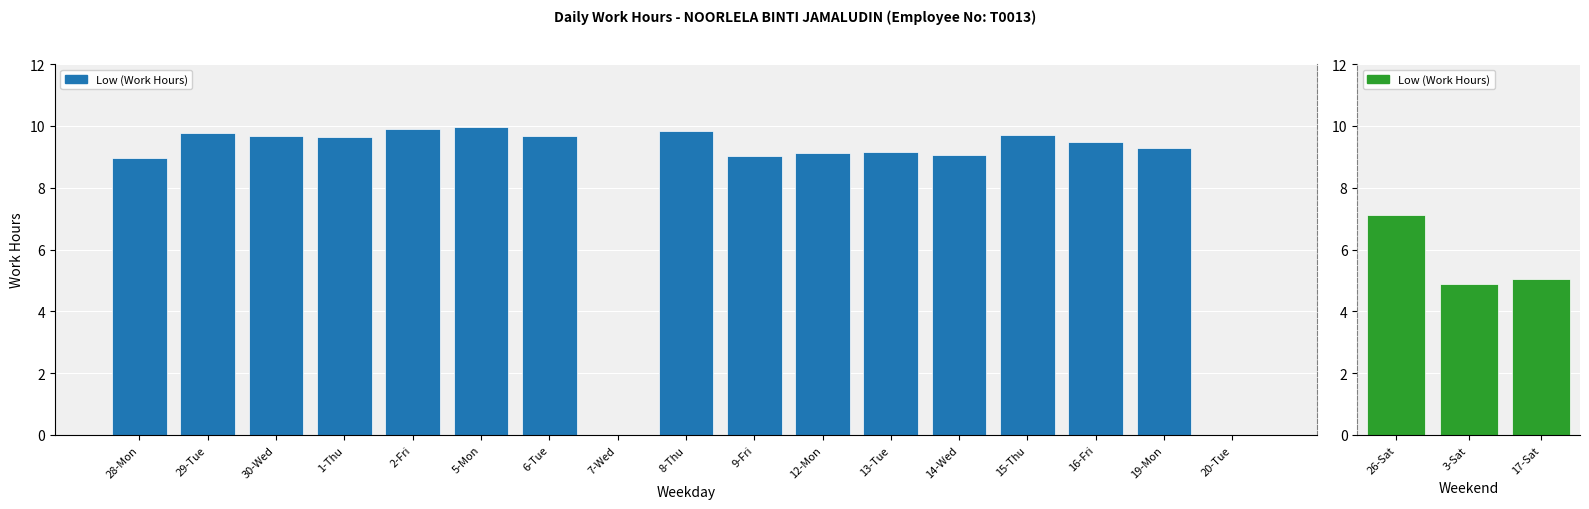

What is the sum of all values?

159.3